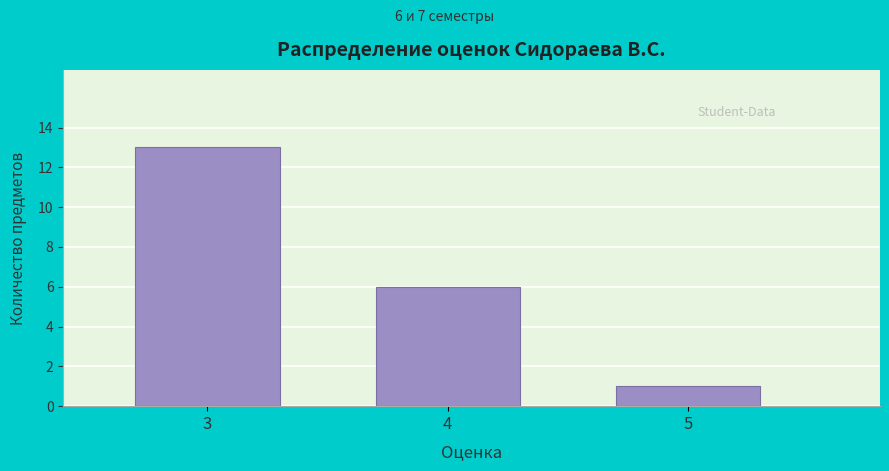

Over which range of the x-axis is the bar tallest?

2.5 to 3.5